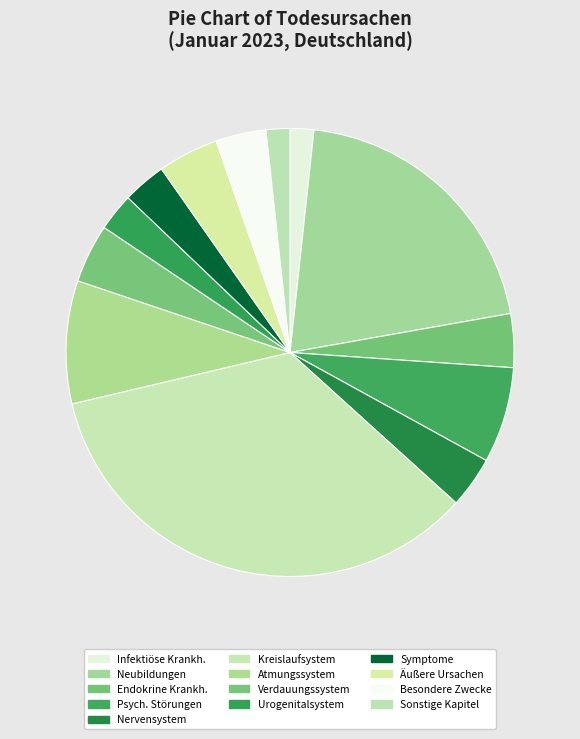

To the nearest percent, what is the average slice percentage?

8%